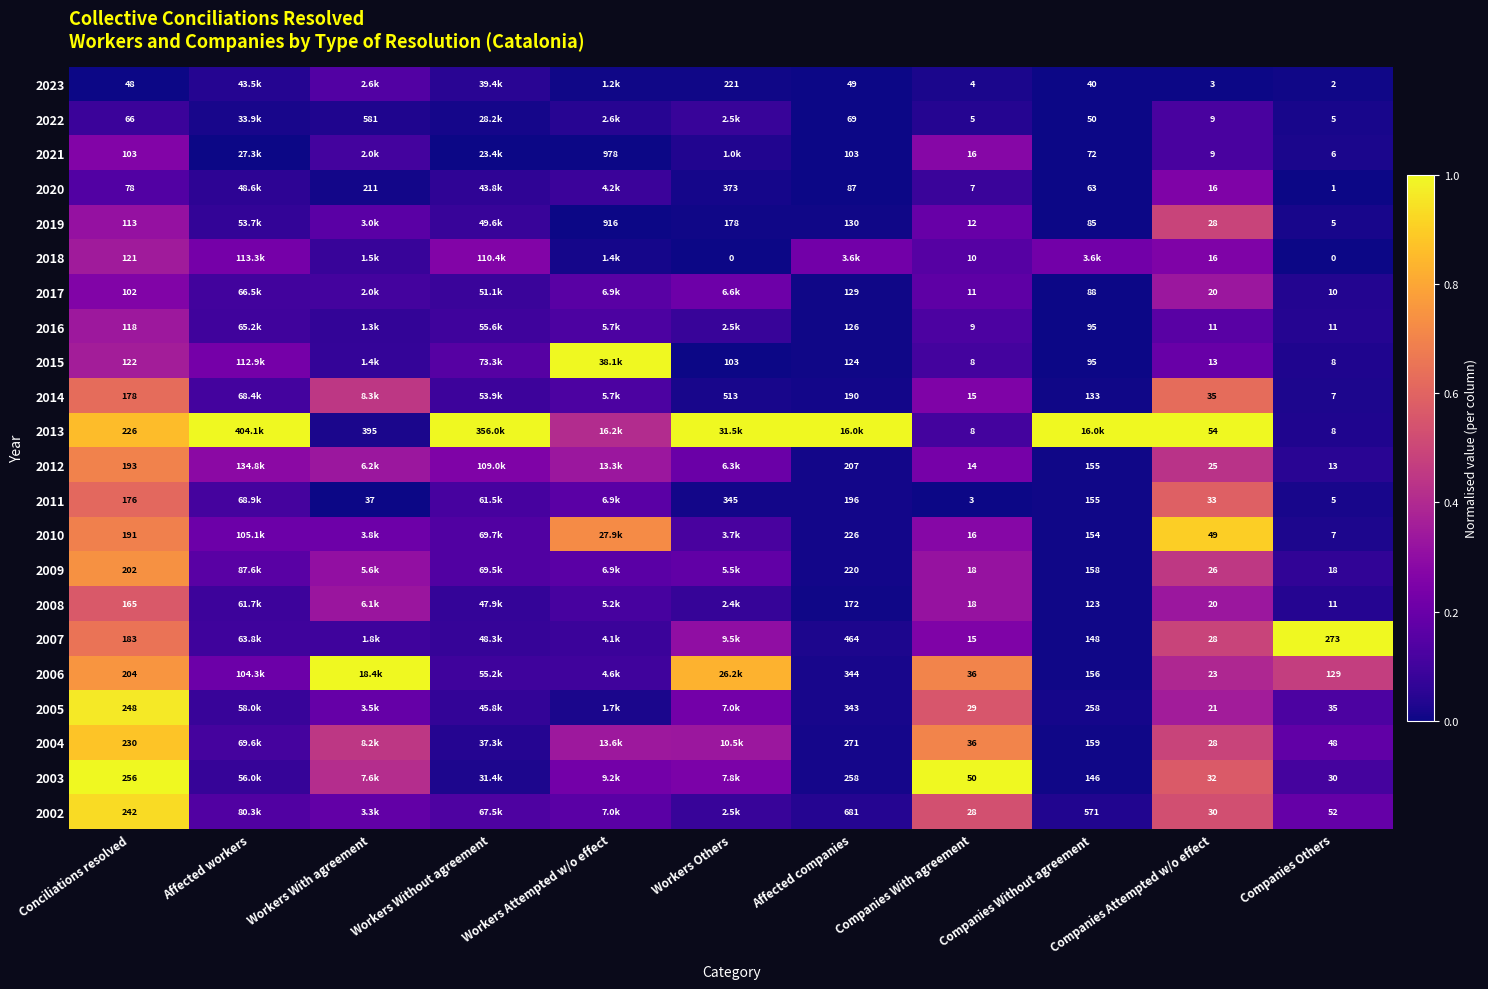

Where is 2021 nearest to the value 0?

Affected workers